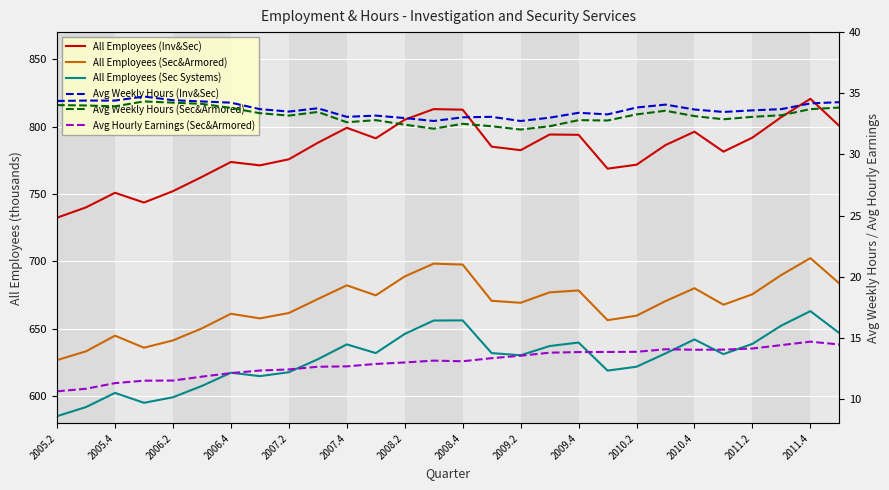

List the series in order of their peak value, highest first.

All Employees (Inv&Sec), All Employees (Sec&Armored), All Employees (Sec Systems), Avg Weekly Hours (Inv&Sec), Avg Weekly Hours (Sec&Armored), Avg Hourly Earnings (Sec&Armored)